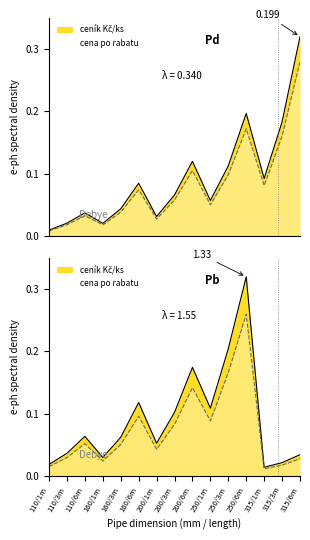

What is the total value across all series at 200/1m?

0.1